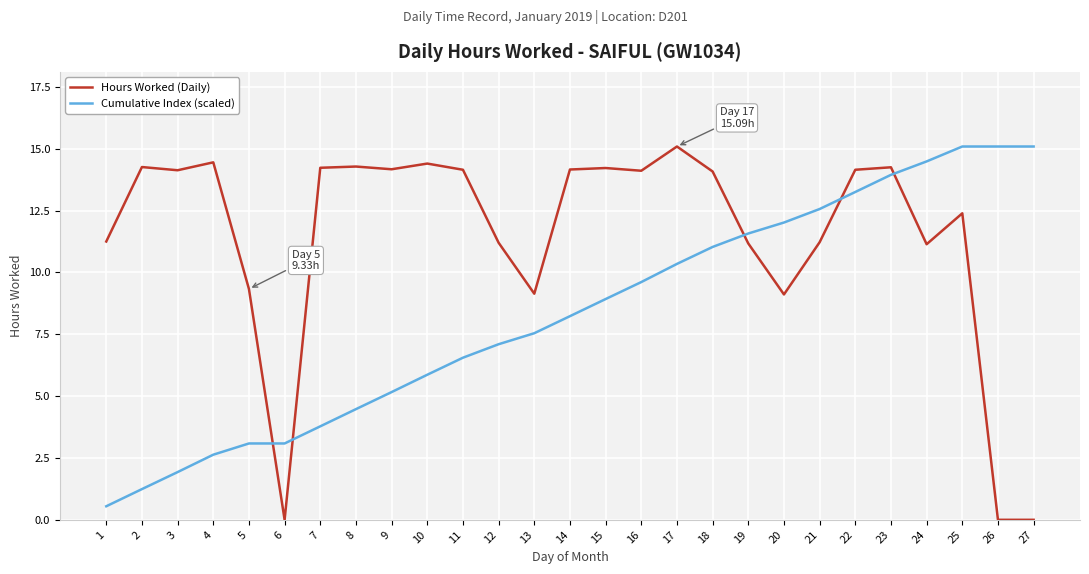

True or false: Cumulative Index (scaled) has a value of 7.6 at 24.

False